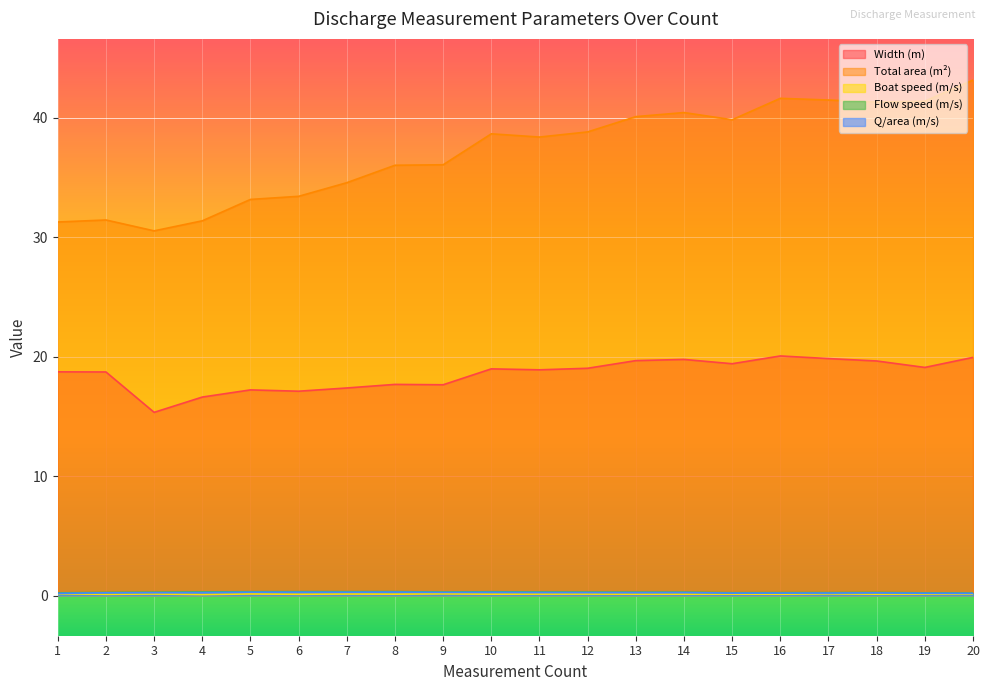

What is the average value of the Total area (m²) series?

37.1